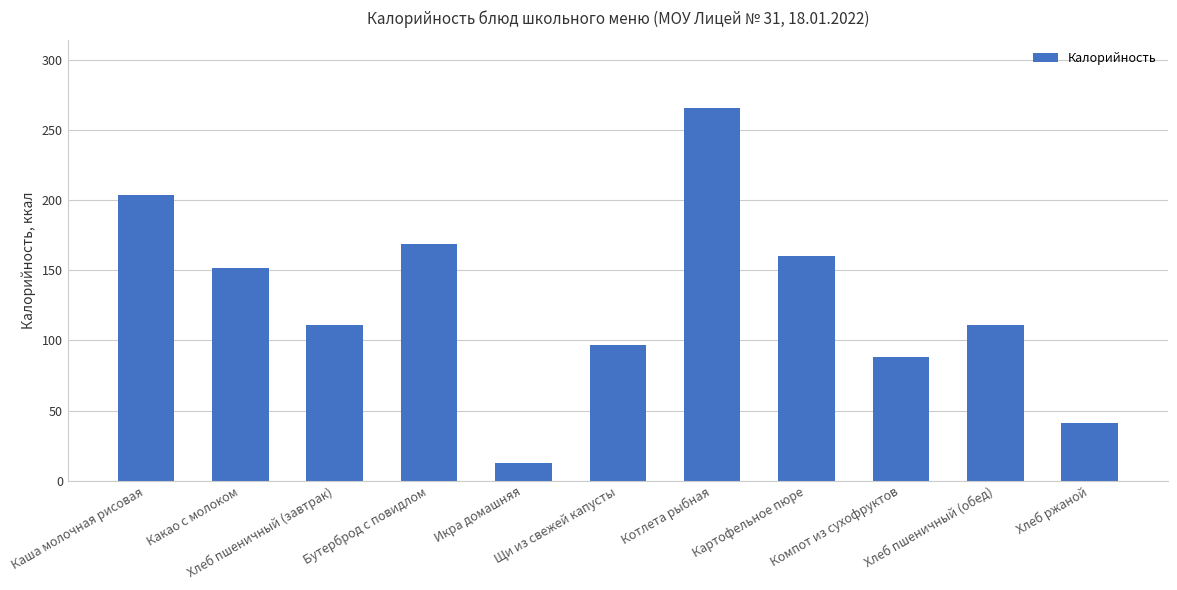

True or false: the data shows 266 at Котлета рыбная.

True